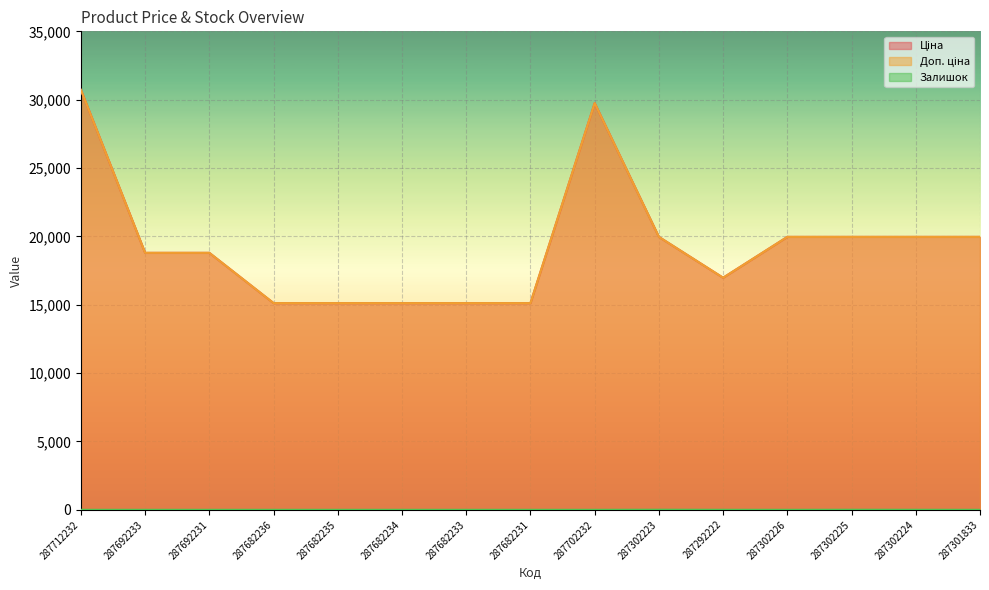

Which has a higher value, 287301833 or 287302223?

287301833